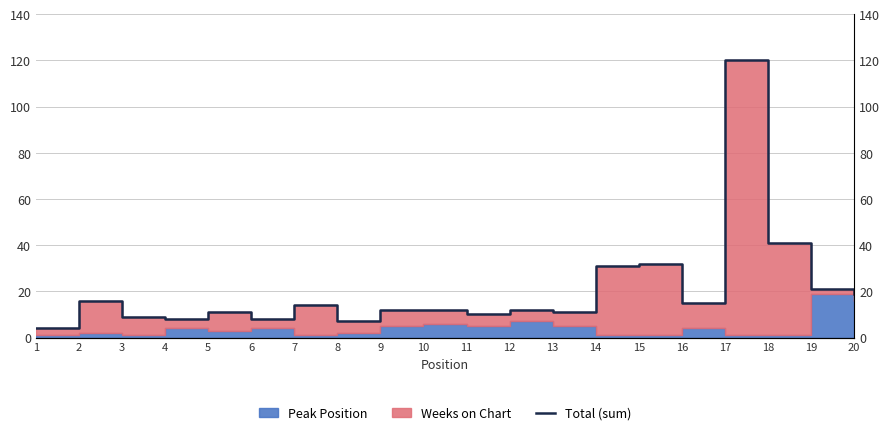

What is the value of the 5th point from the left?

11